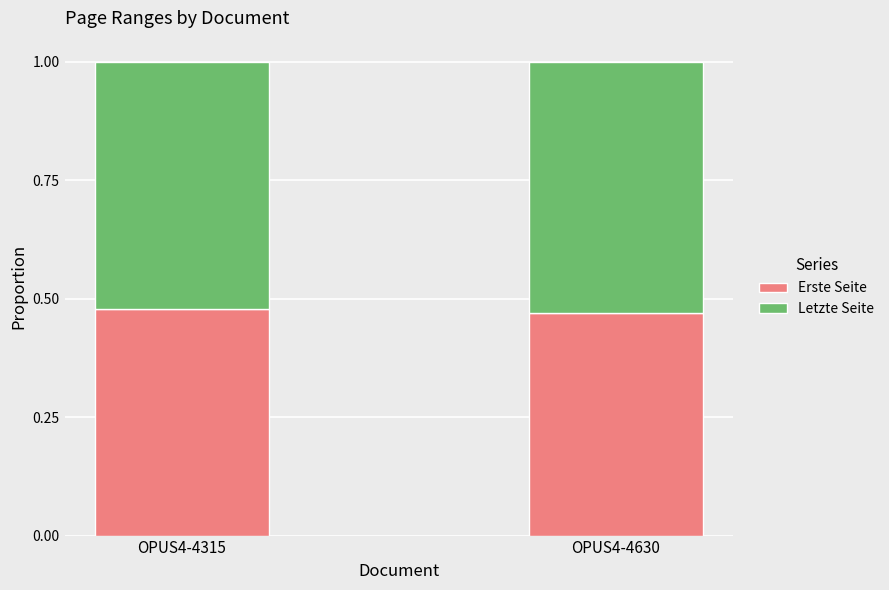

What is the total value across all series at OPUS4-4315?

1.0